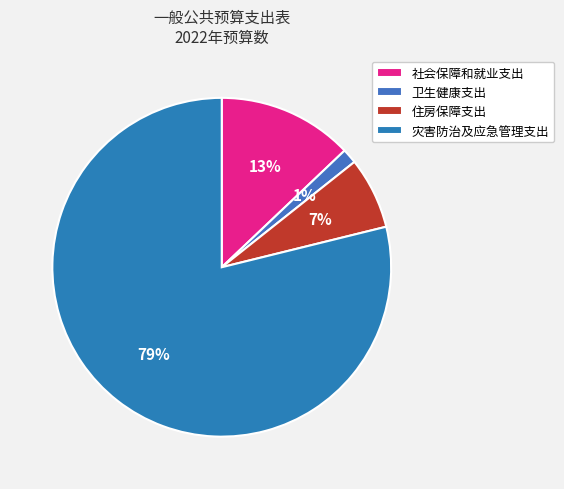

What percentage is the 社会保障和就业支出 slice, to the nearest percent?

13%